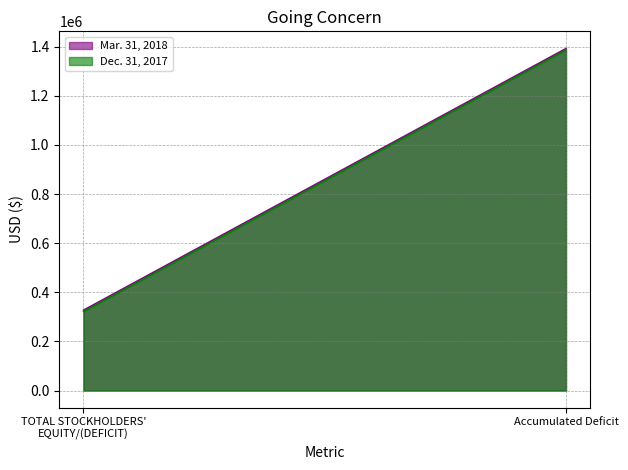

What are all the series names shown in the legend?

Mar. 31, 2018, Dec. 31, 2017